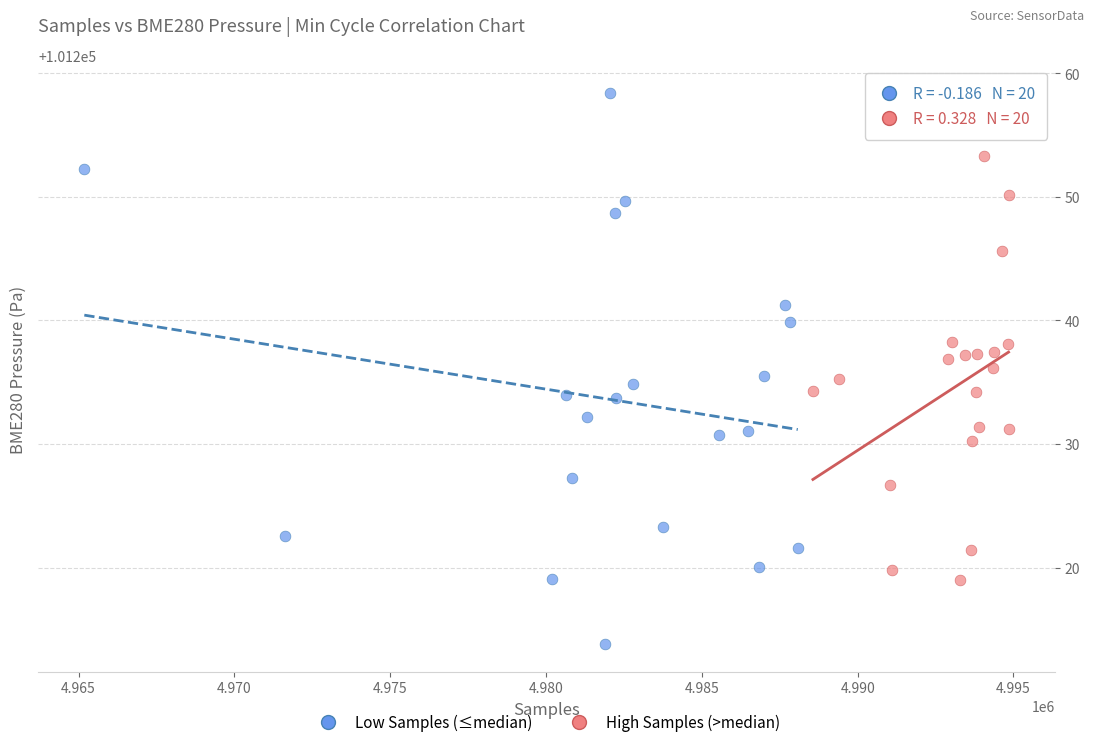

Which series has the widest spread of Y values?

Low Samples (≤median)